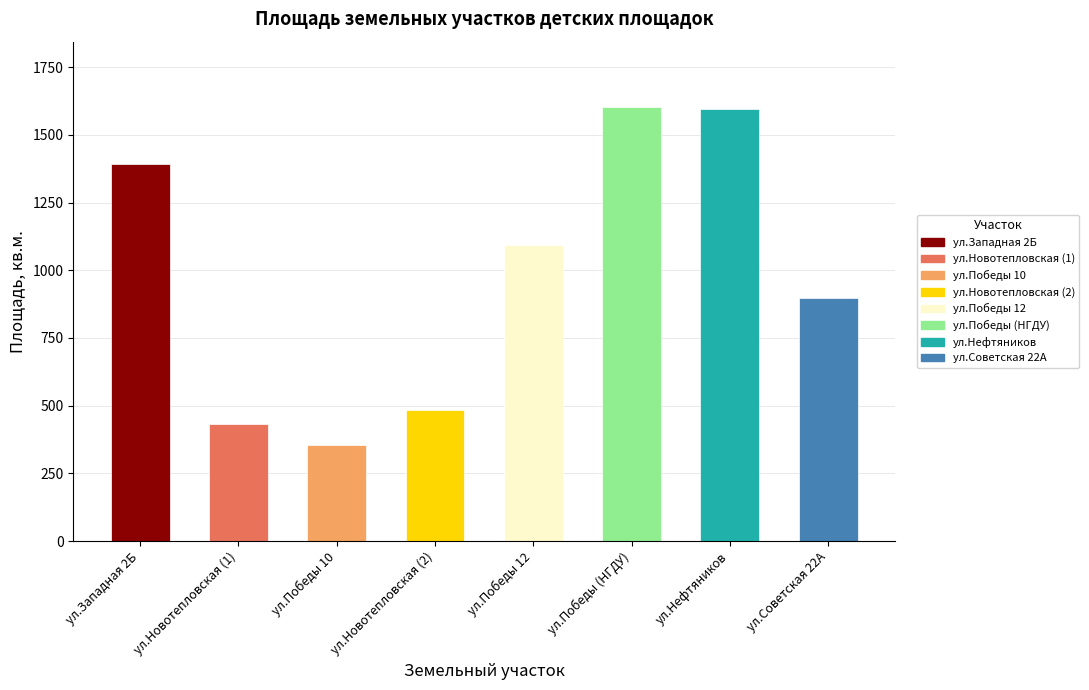

The value at 3 is 355. True or false?

True